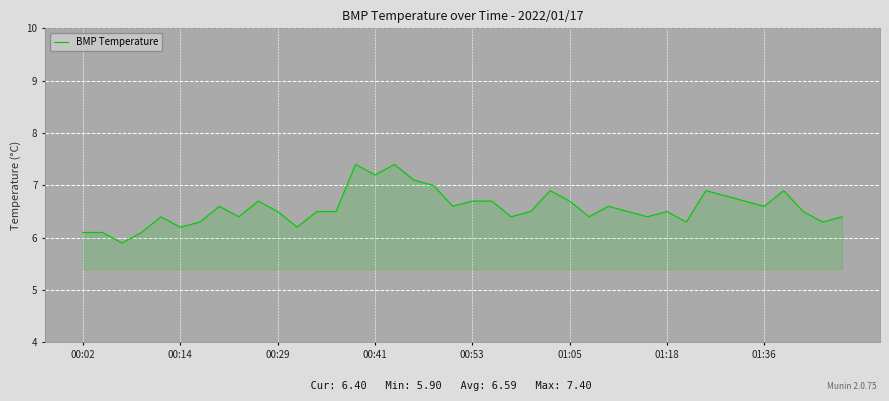

What is the smallest value displayed?

5.9